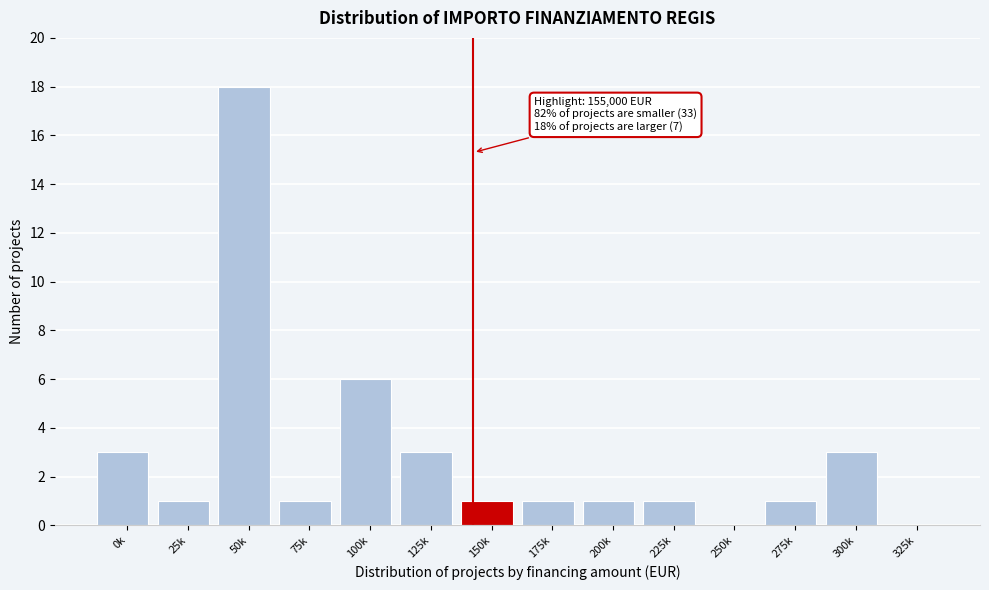

Reading left to right, what are all the values shown in this chart?

0k=3	25k=1	50k=18	75k=1	100k=6	125k=3	150k=1	175k=1	200k=1	225k=1	250k=0	275k=1	300k=3	325k=0